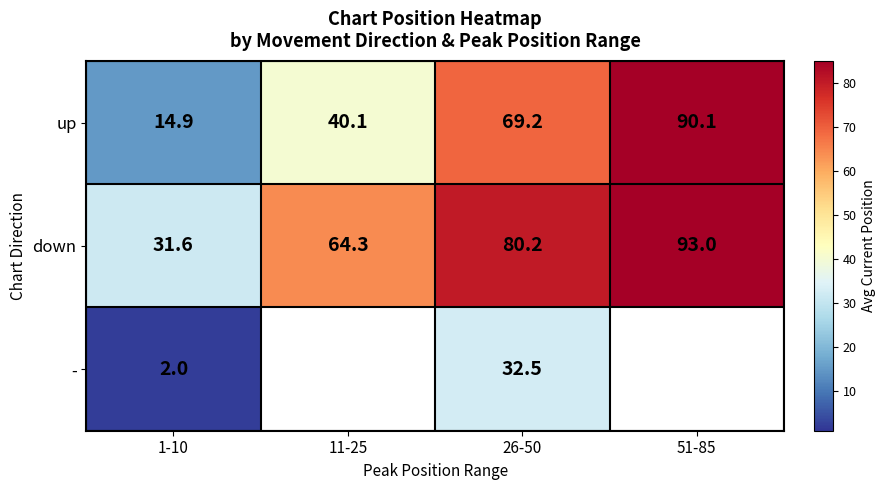

True or false: up has a value of 53.8 at 51-85.

False